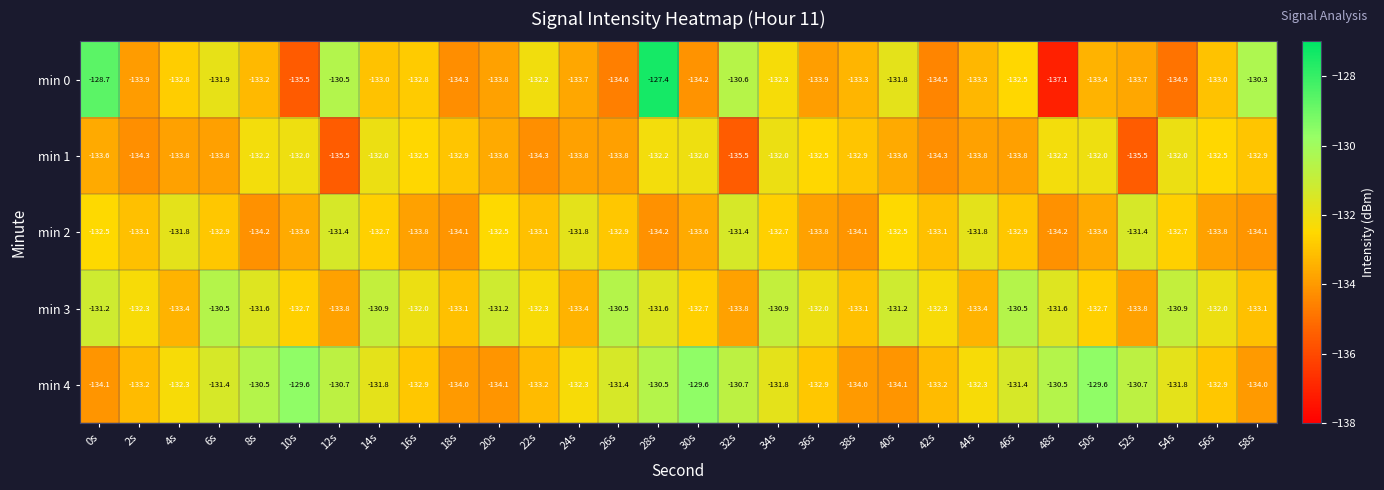

Read the min 3 value at 48s.

-131.6